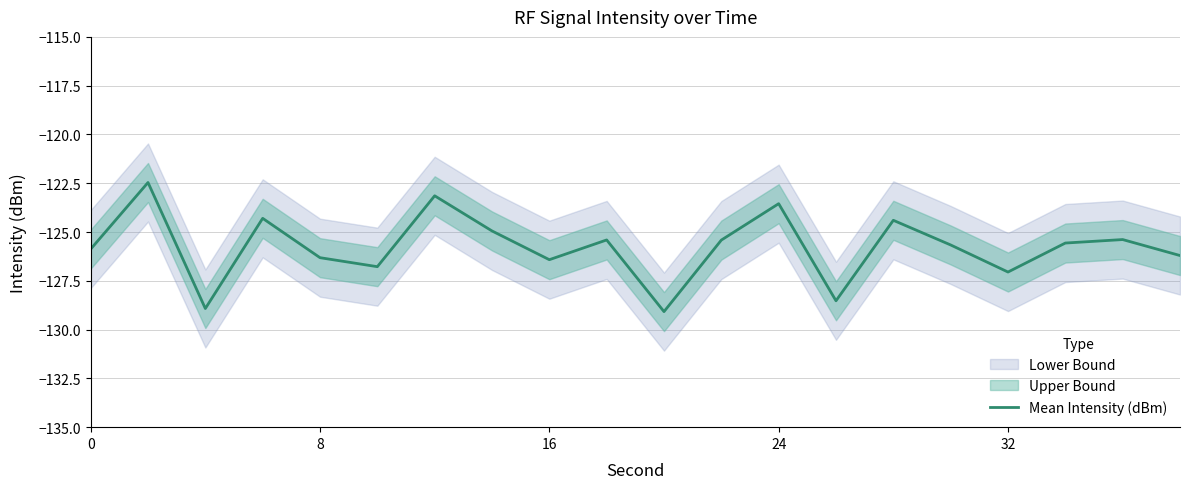

What is the lowest value of the Mean Intensity (dBm) series?

-129.1